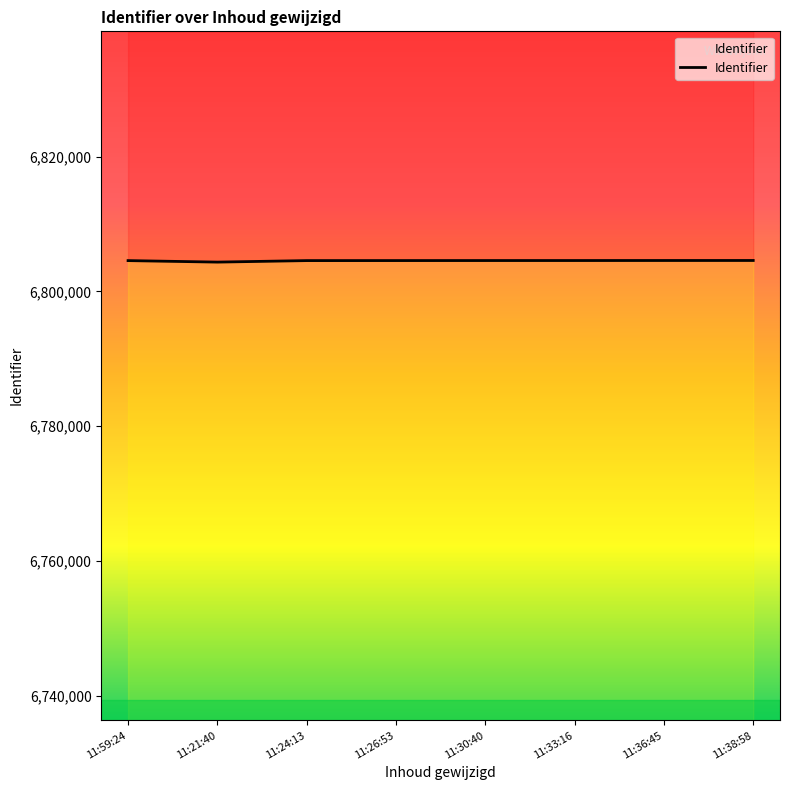

At which label does the data first exceed 6804586?

11:33:16